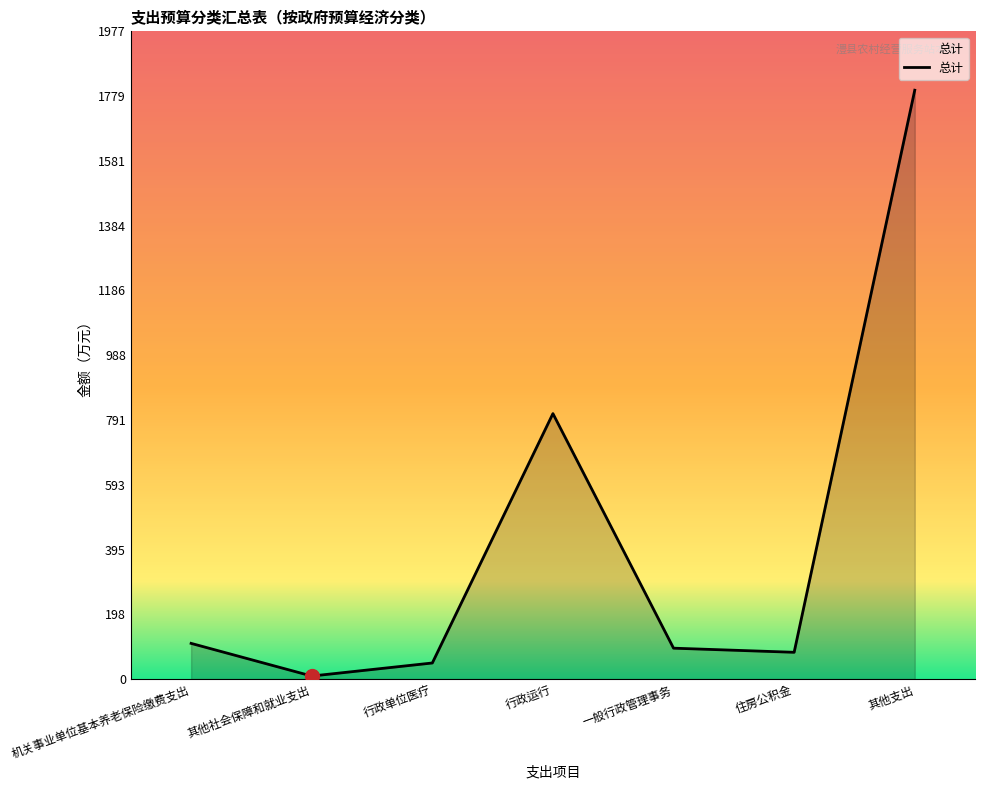

Is it true that the value at 其他社会保障和就业支出 is 9.2?

True